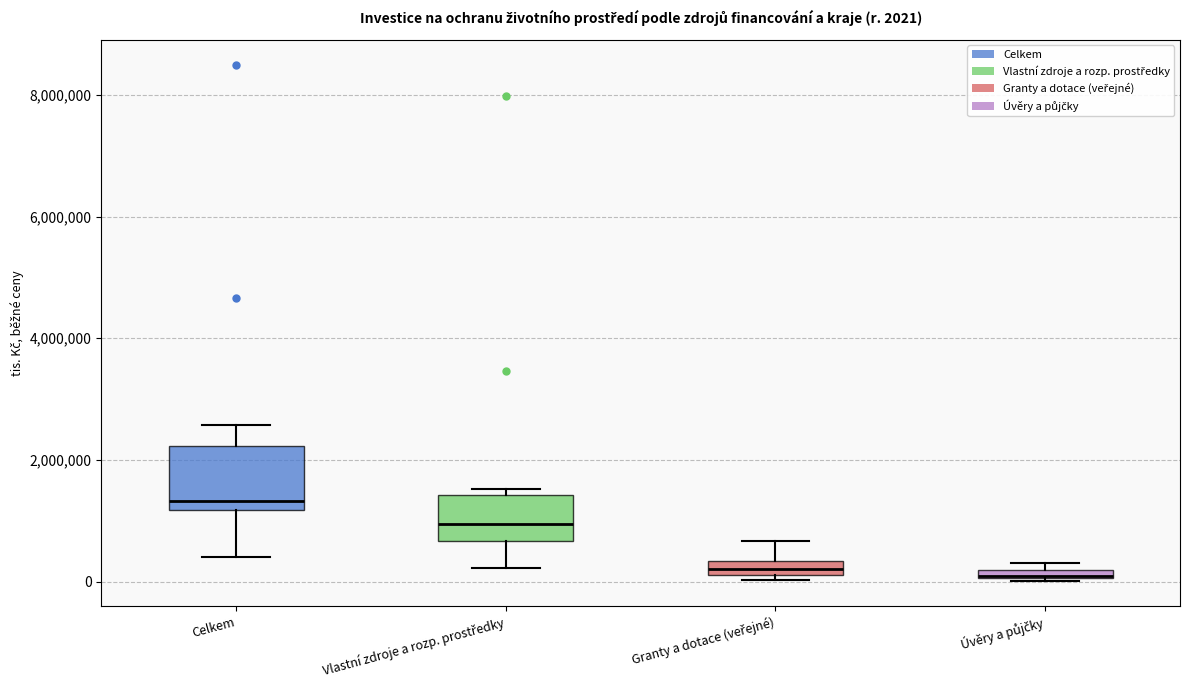

Which box is the tallest, from its lower edge to its upper edge?

Celkem